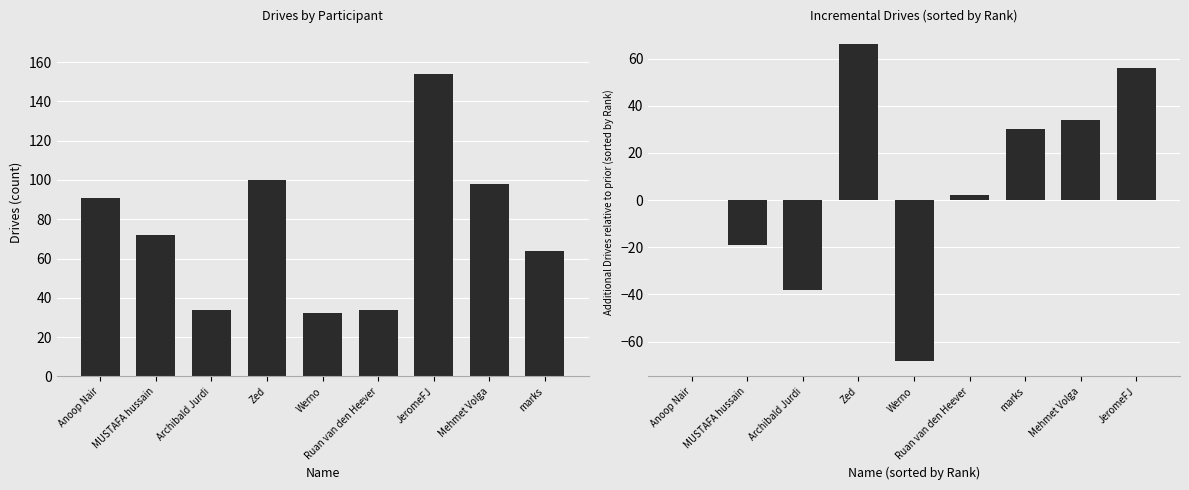

What are all the series names shown in the legend?

Drives, Drives diff